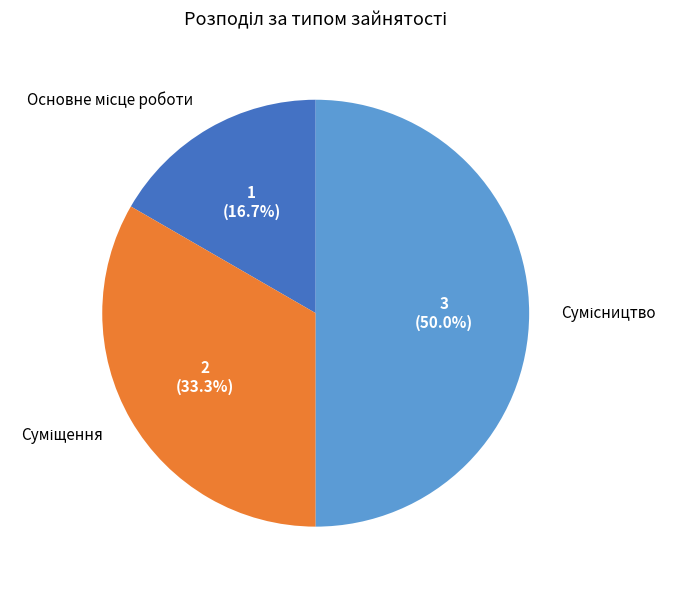

What percentage is the Суміщення slice, to the nearest percent?

33%